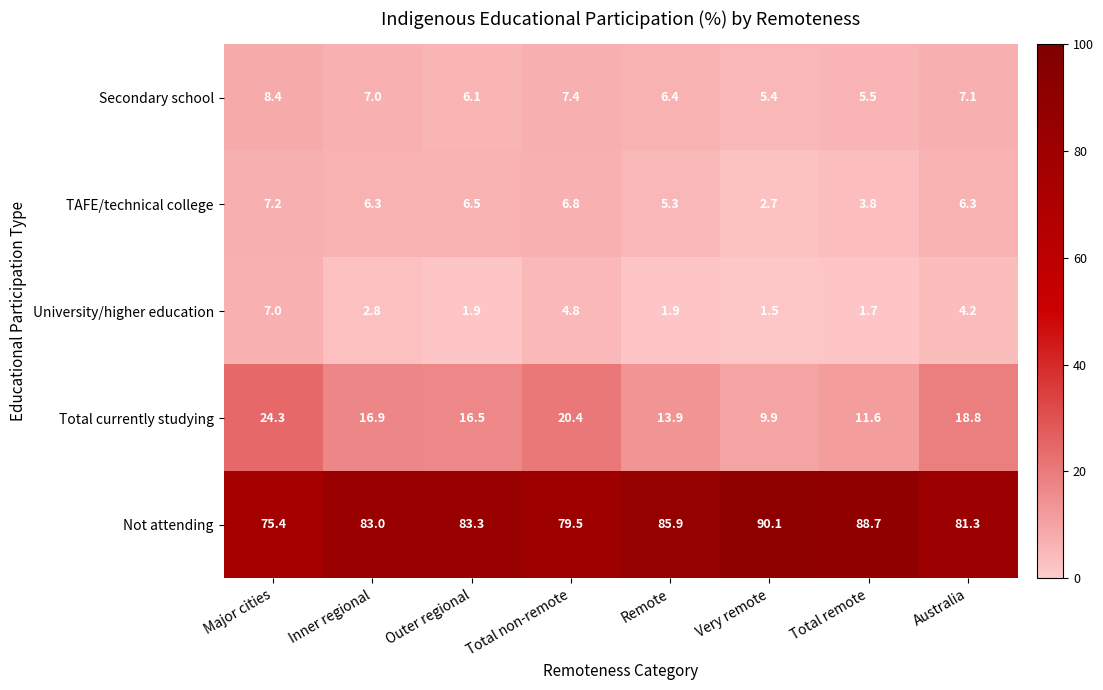

Count the number of data series in this chart.

5